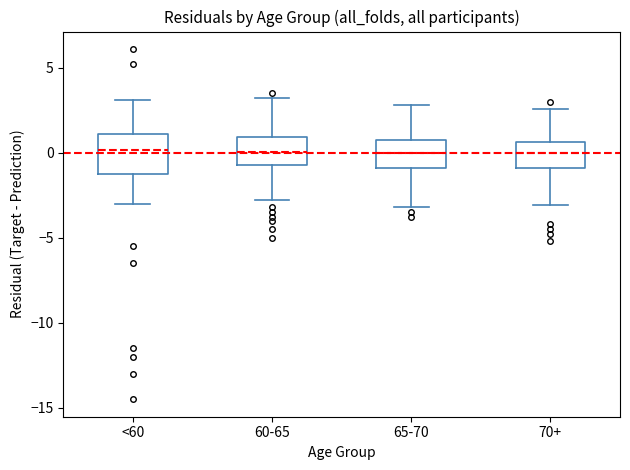

Which box is the tallest, from its lower edge to its upper edge?

<60